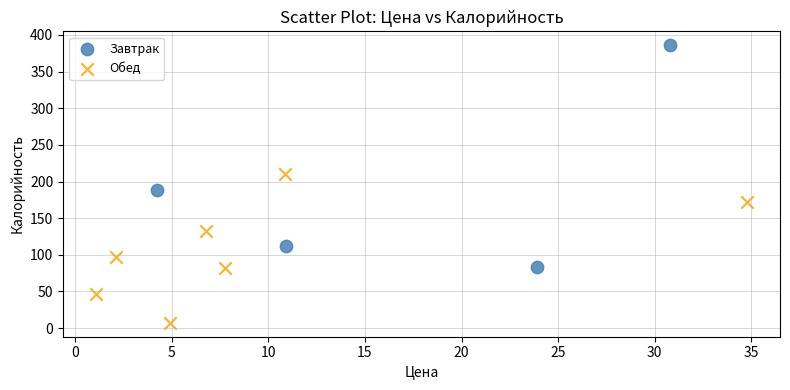

Which series reaches the minimum Y coordinate?

Обед